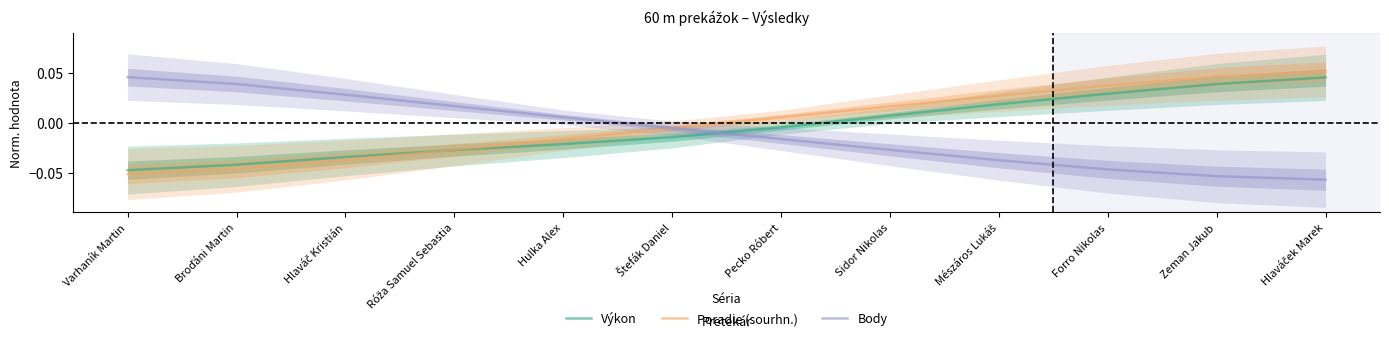

How many times do Výkon and Poradie (sourhn.) cross each other?

1